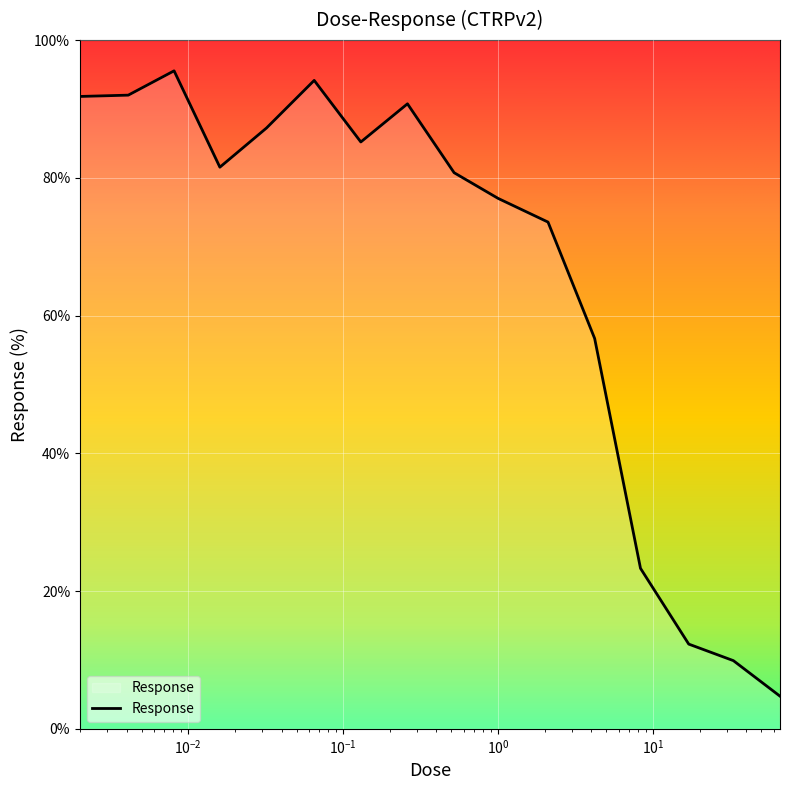

What is the smallest value displayed?

4.7